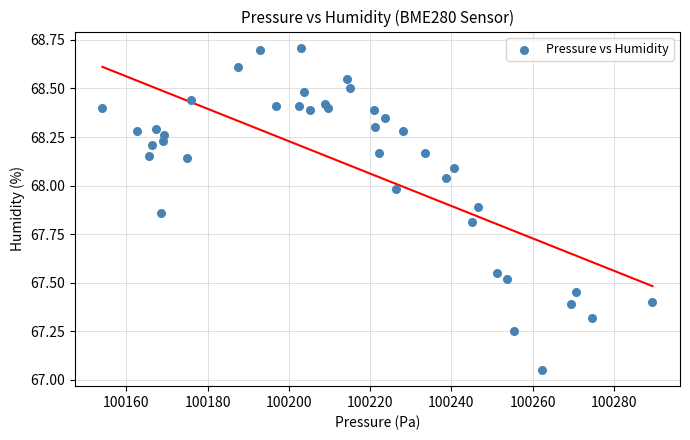

What is the range of Y values (max minus min)?

1.7